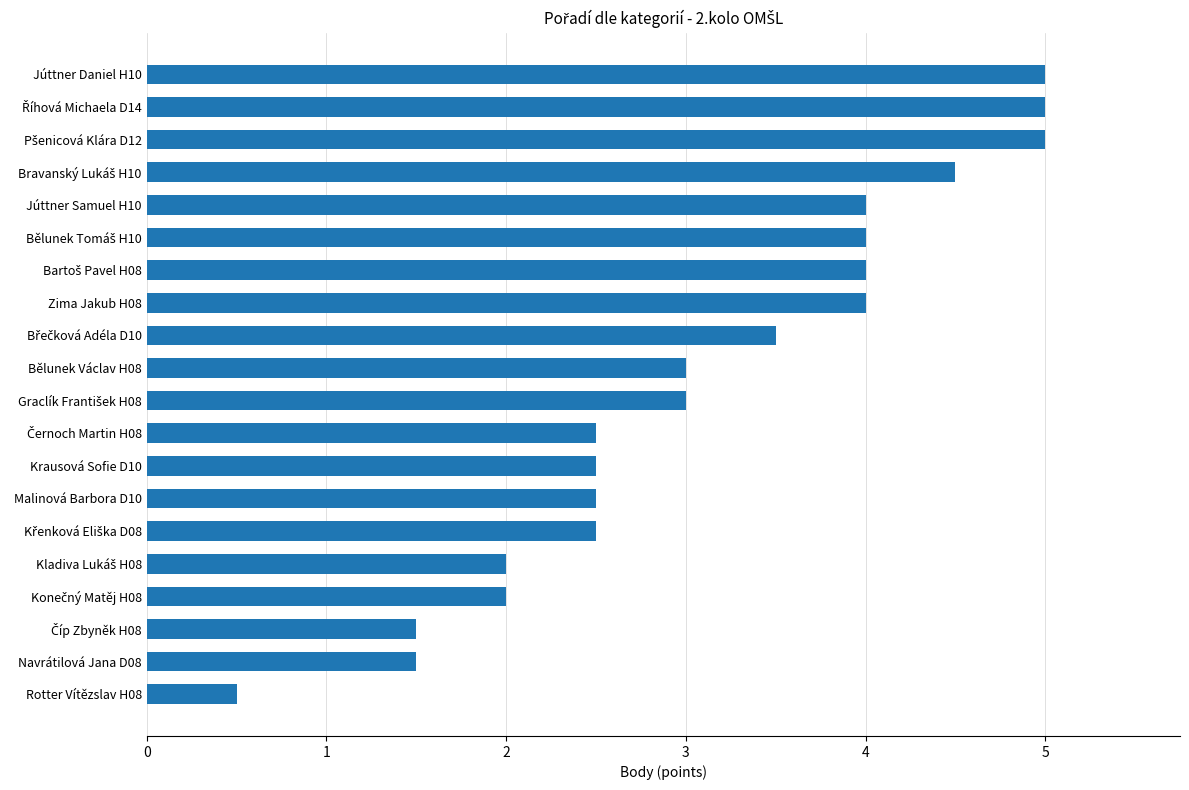

Which label corresponds to the smallest value in the chart?

Rotter Vítězslav H08